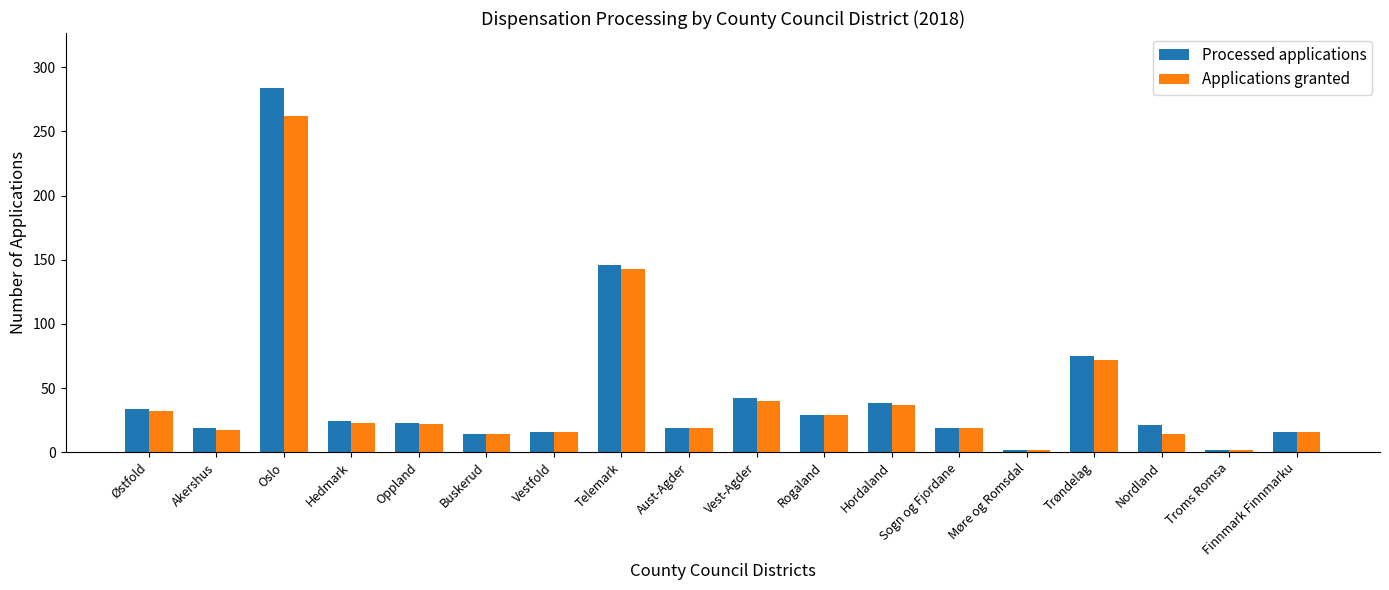

What position from the left is Oslo?

3